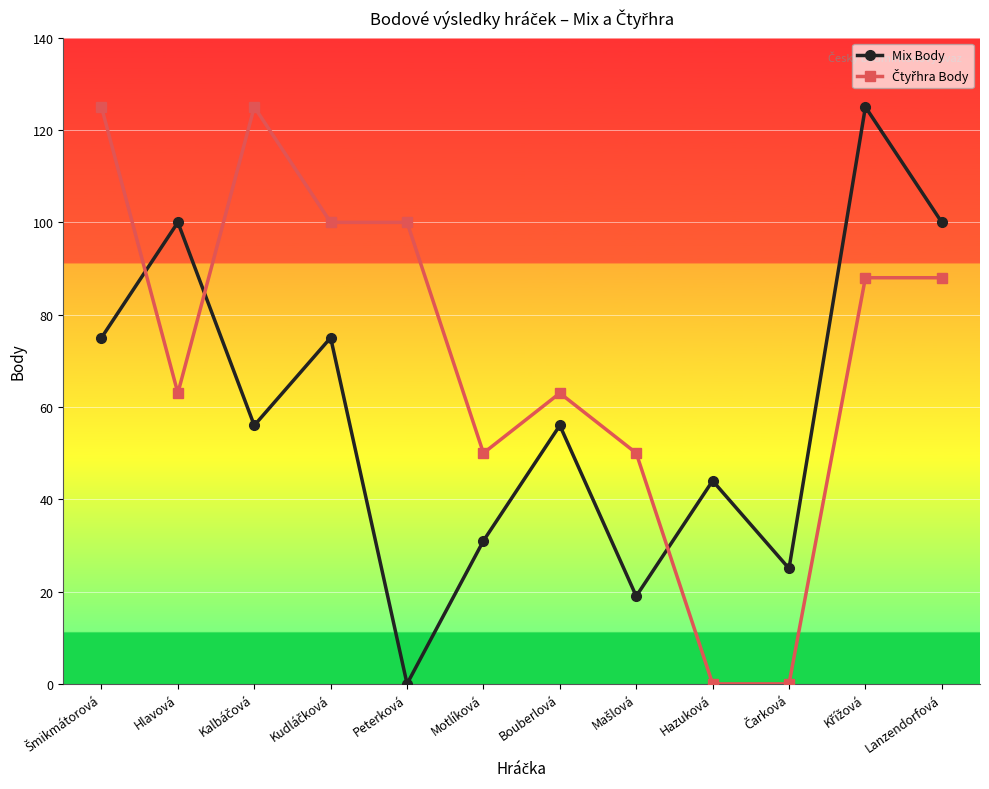

What is the total value across all series at Lanzendorfová?

188